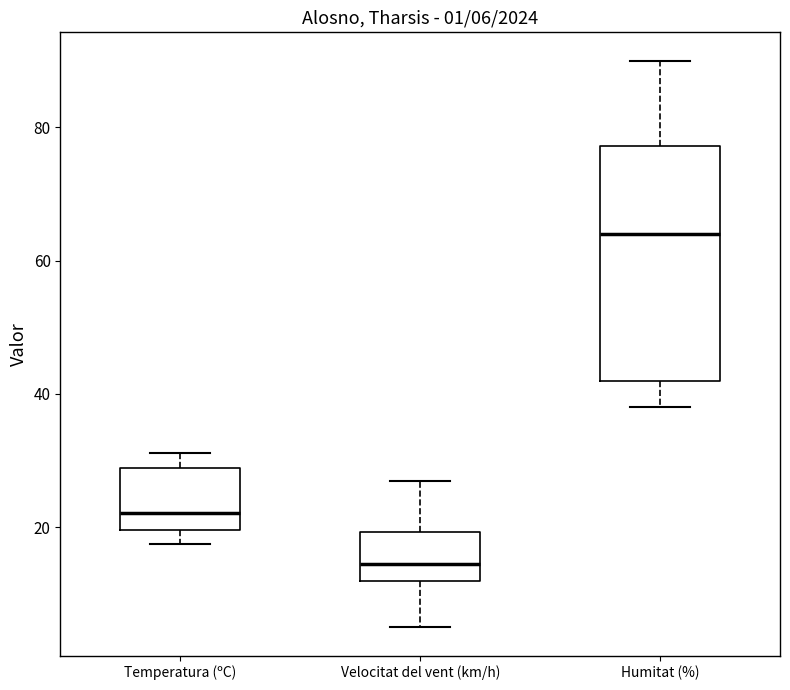

Which box has the highest median line?

Humitat (%)